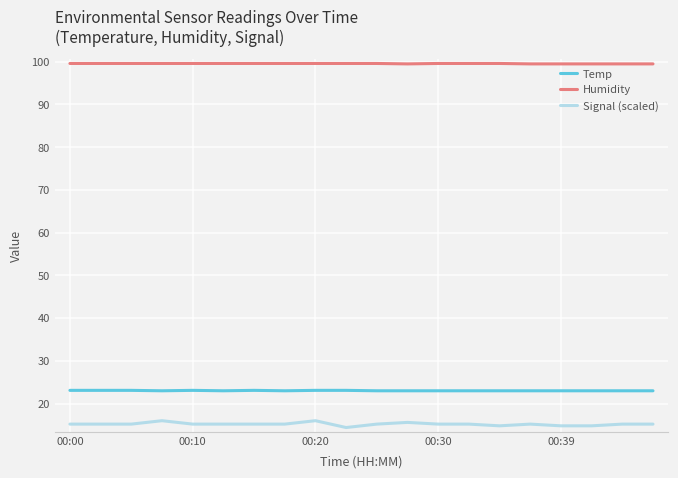

How many distinct data groups are displayed?

3